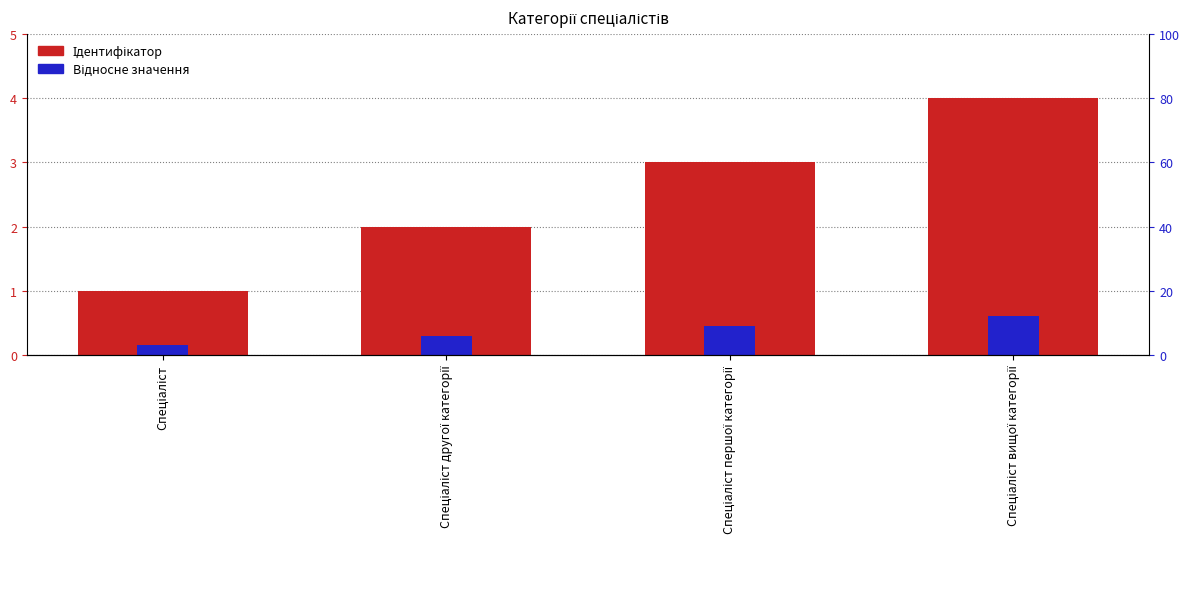

Which has a higher value, Спеціаліст першої категорії or Спеціаліст?

Спеціаліст першої категорії